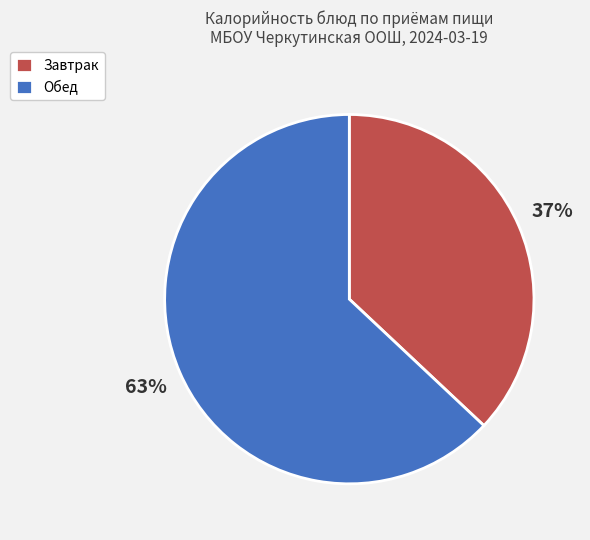

To the nearest percent, what is the average slice percentage?

50%